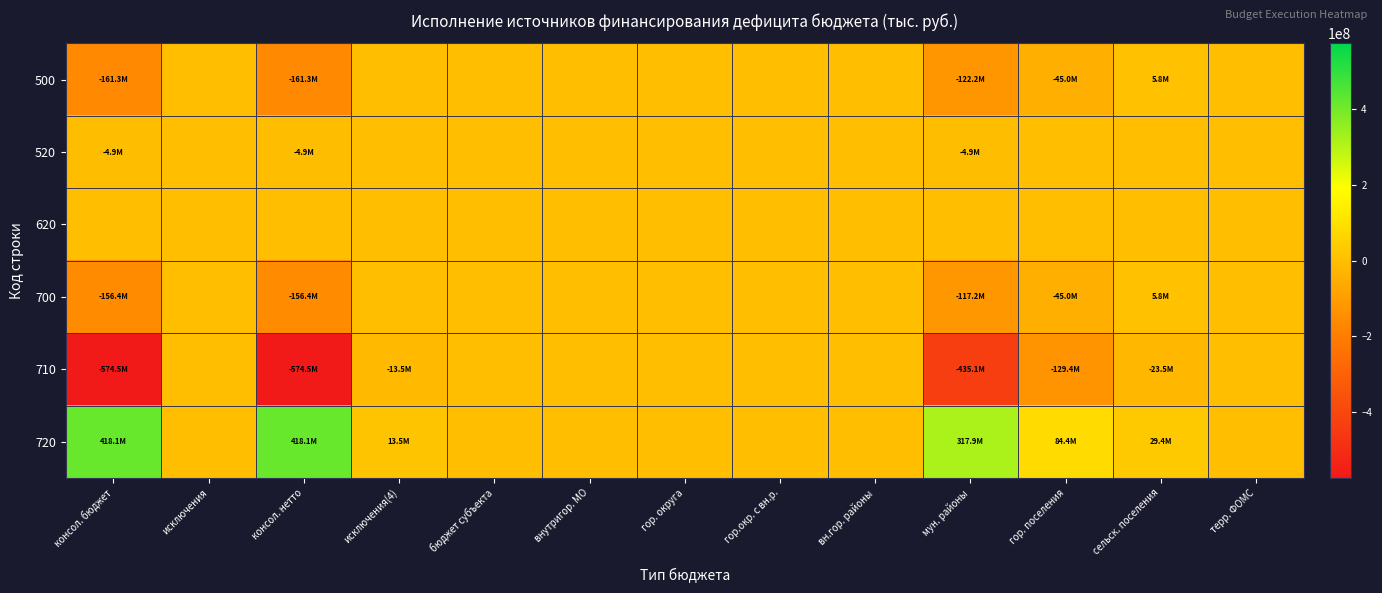

Count the number of data series in this chart.

6